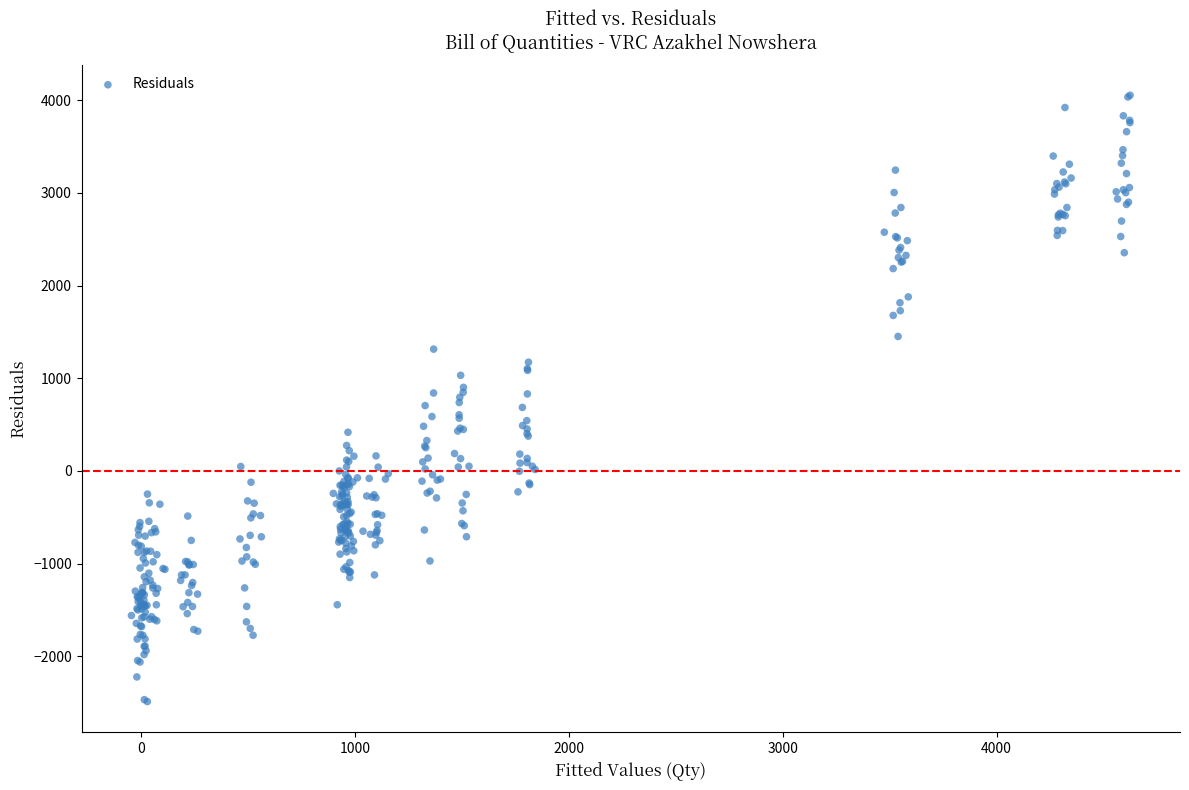

What is the range of Y values (max minus min)?

6541.2